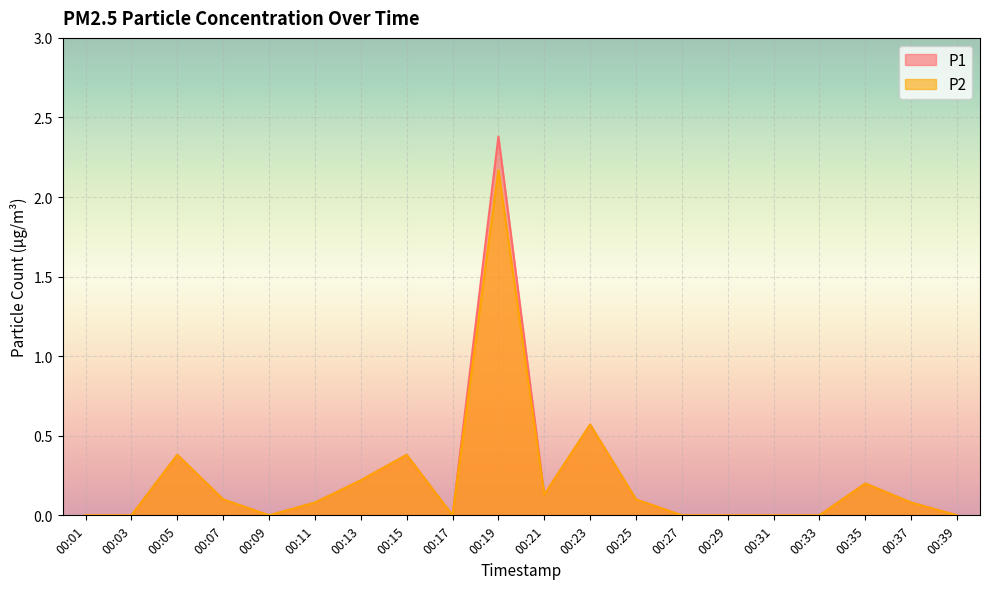

How many interior local valleys does the P2 series have?

3